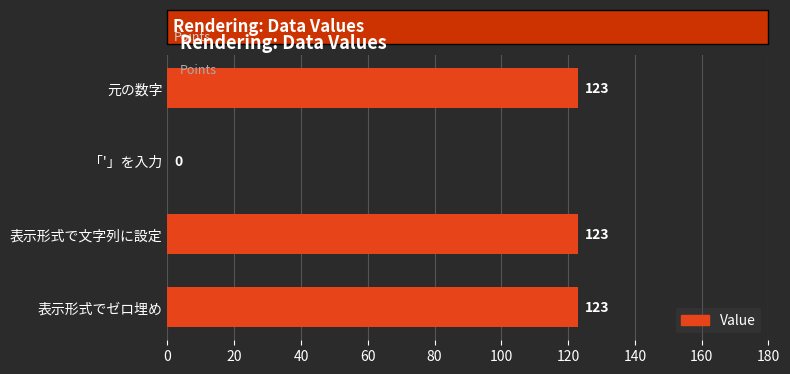

How many series are shown in this chart?

1